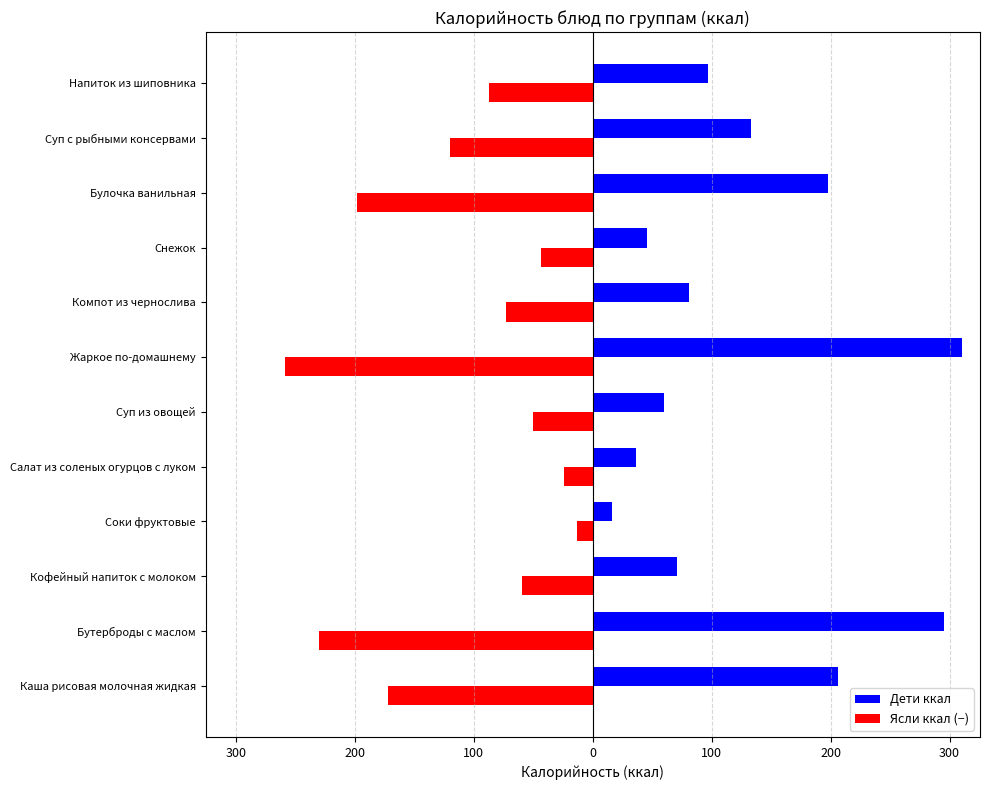

What are all the series names shown in the legend?

Дети ккал, Ясли ккал (−)